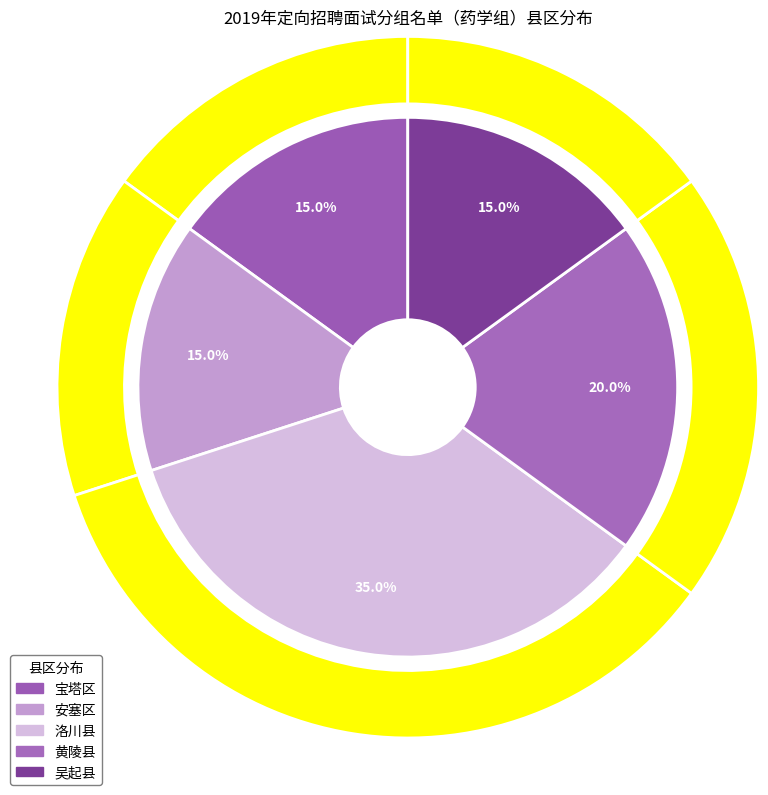

True or false: 洛川县 accounts for 30% of the total.

False